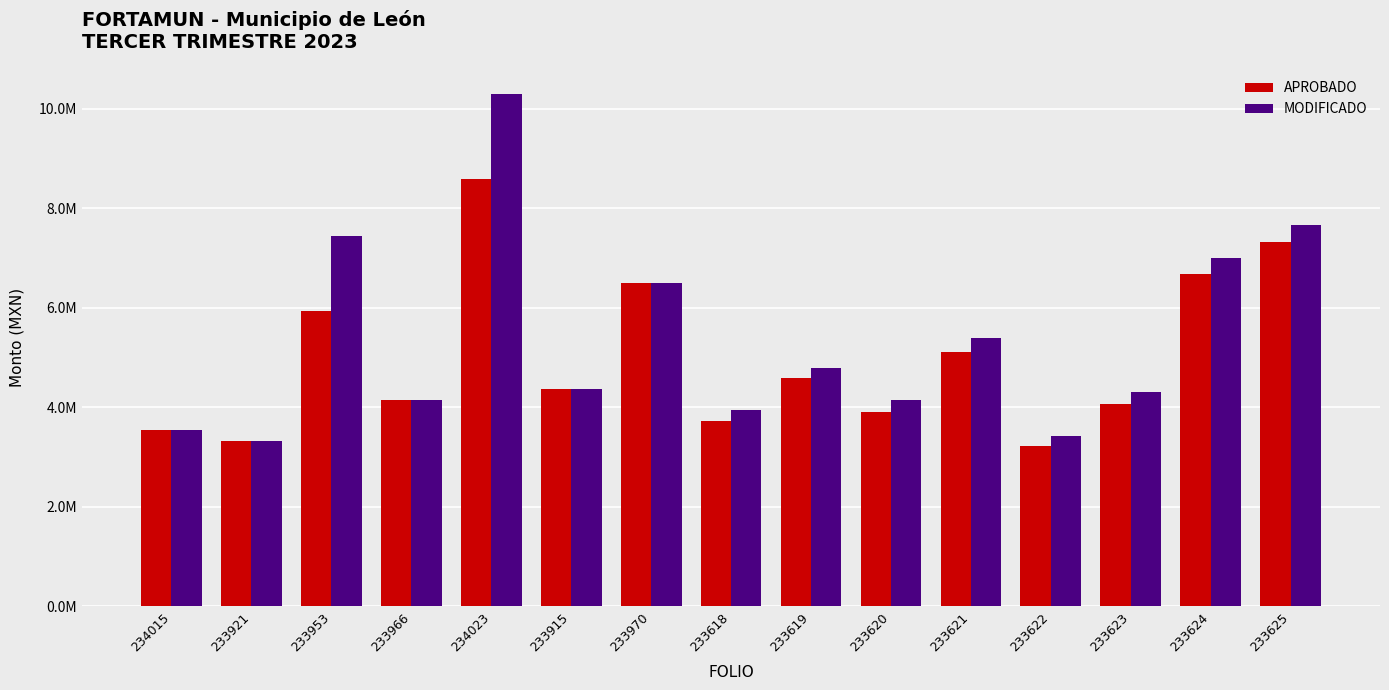

List the labels in order of APROBADO value, smallest first.

233622, 233921, 234015, 233618, 233620, 233623, 233966, 233915, 233619, 233621, 233953, 233970, 233624, 233625, 234023